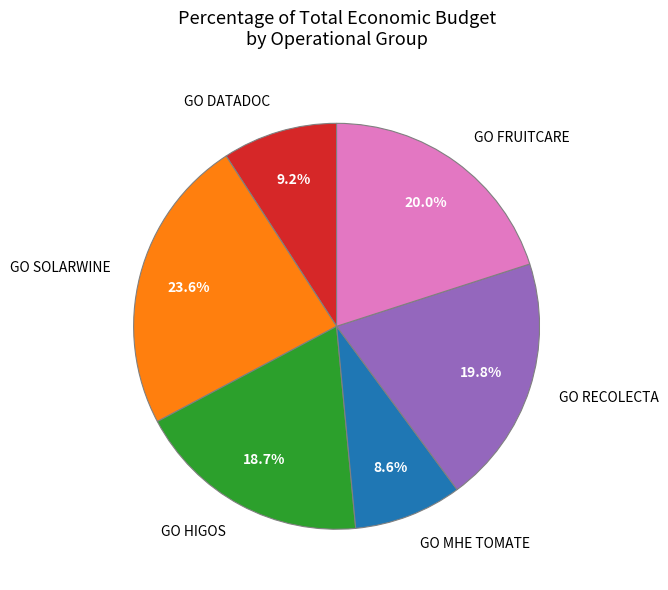

True or false: GO SOLARWINE accounts for 35% of the total.

False